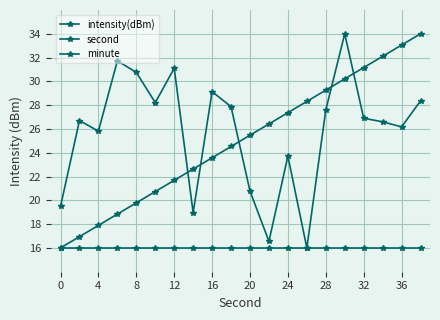

True or false: second and minute cross at least once.

False